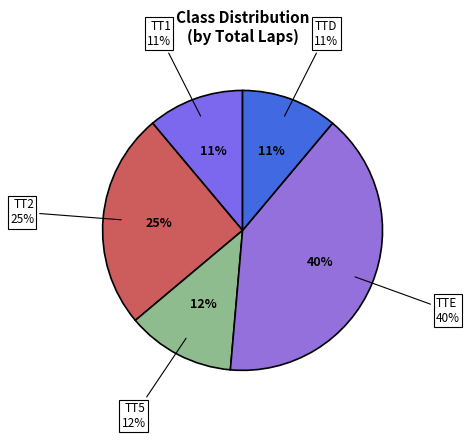

Combined, what portion of the pie is TTE and TT2?

65.3%